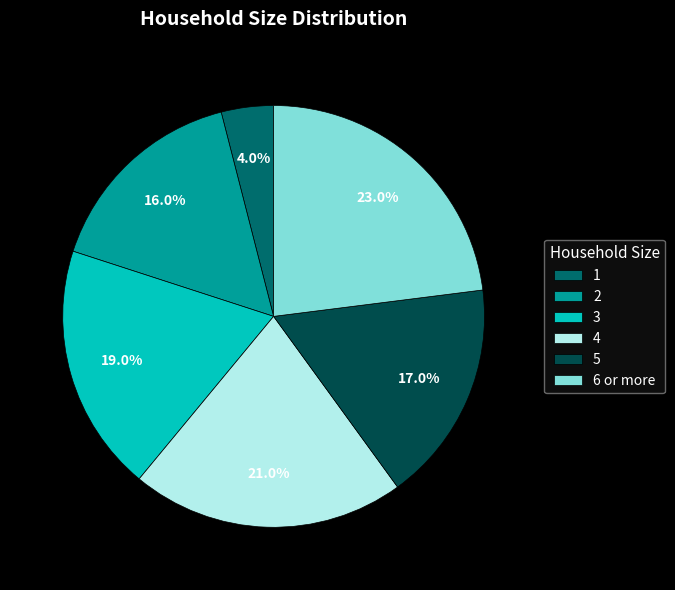

How many segments does this pie chart have?

6